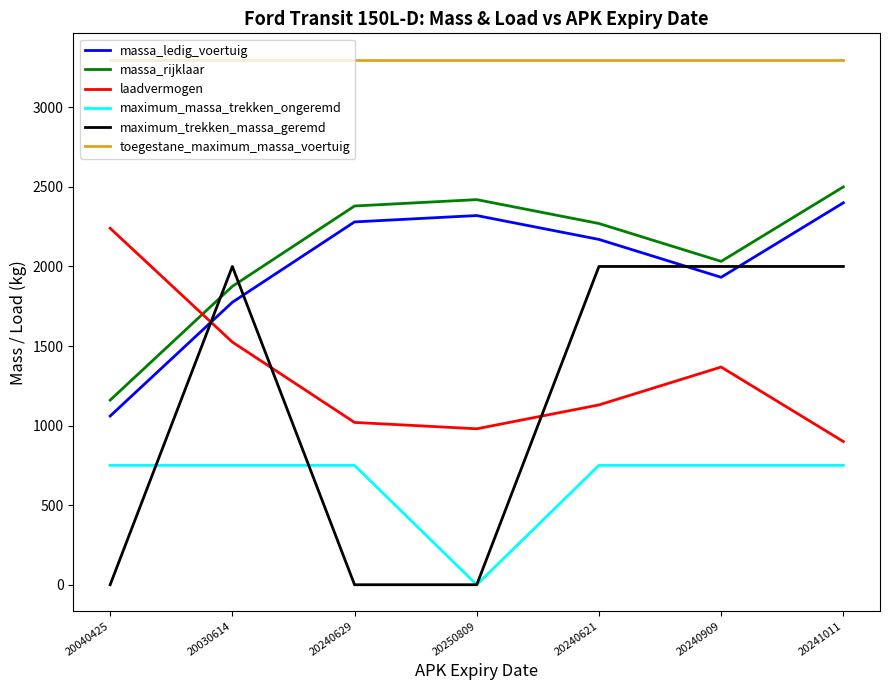

What is the maximum value shown in the chart?

3300